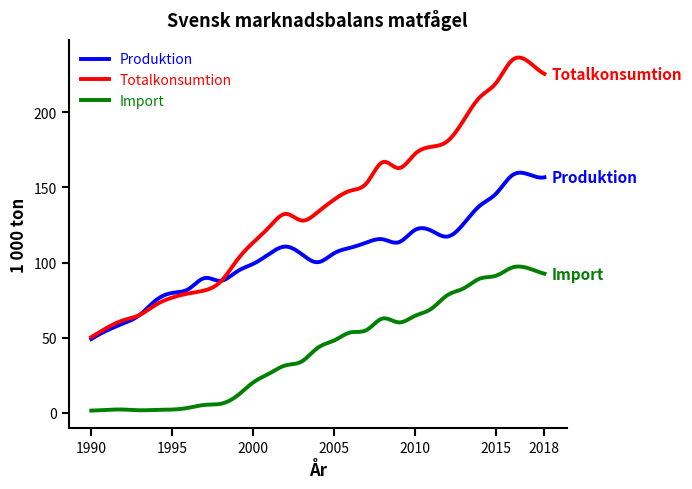

Which series has the largest total across all categories?

Totalkonsumtion